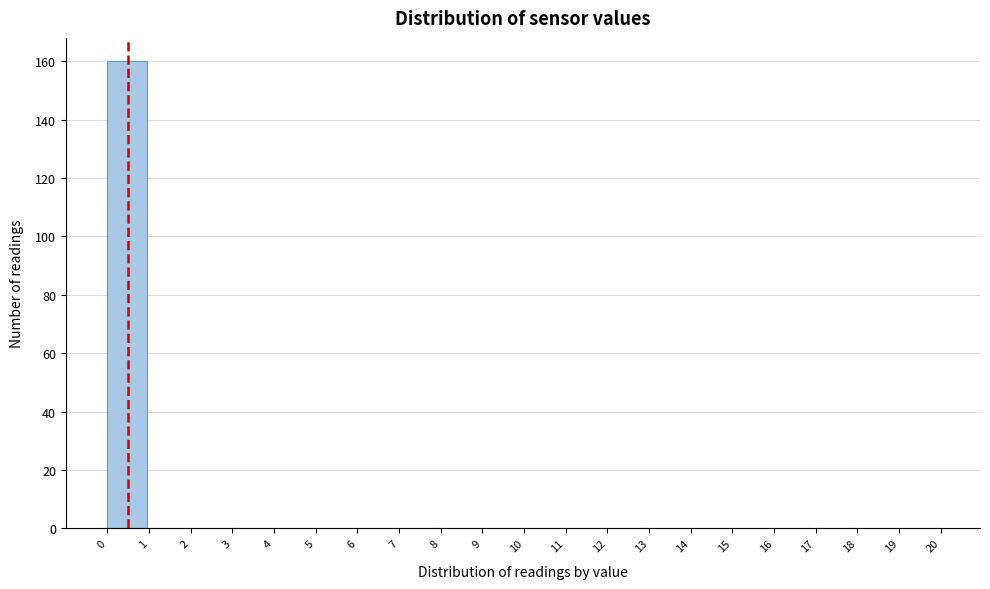

Reading left to right, transcribe this chart: for each bar, give the range it covers on the x-axis and its height. The values are not printed on the chart, so give them approximately, as read against the axis.

0 to 1: 160
1 to 2: 0
2 to 3: 0
3 to 4: 0
4 to 5: 0
5 to 6: 0
6 to 7: 0
7 to 8: 0
8 to 9: 0
9 to 10: 0
10 to 11: 0
11 to 12: 0
12 to 13: 0
13 to 14: 0
14 to 15: 0
15 to 16: 0
16 to 17: 0
17 to 18: 0
18 to 19: 0
19 to 20: 0